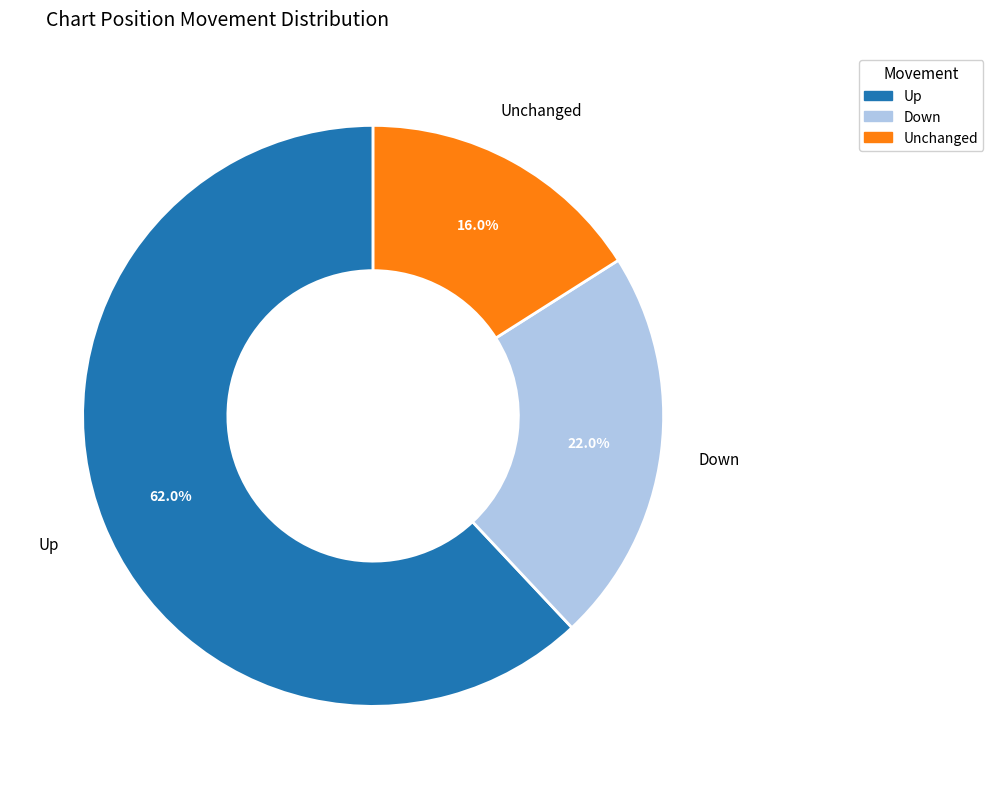

How much of the chart is everything except Unchanged?

84.0%